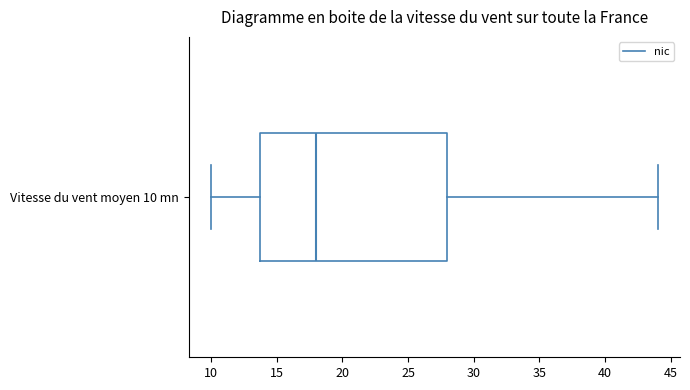

Where is the right edge of the box for Vitesse du vent moyen 10 mn on the x-axis? The values are not printed on the chart, so give them approximately, as read against the axis.

28